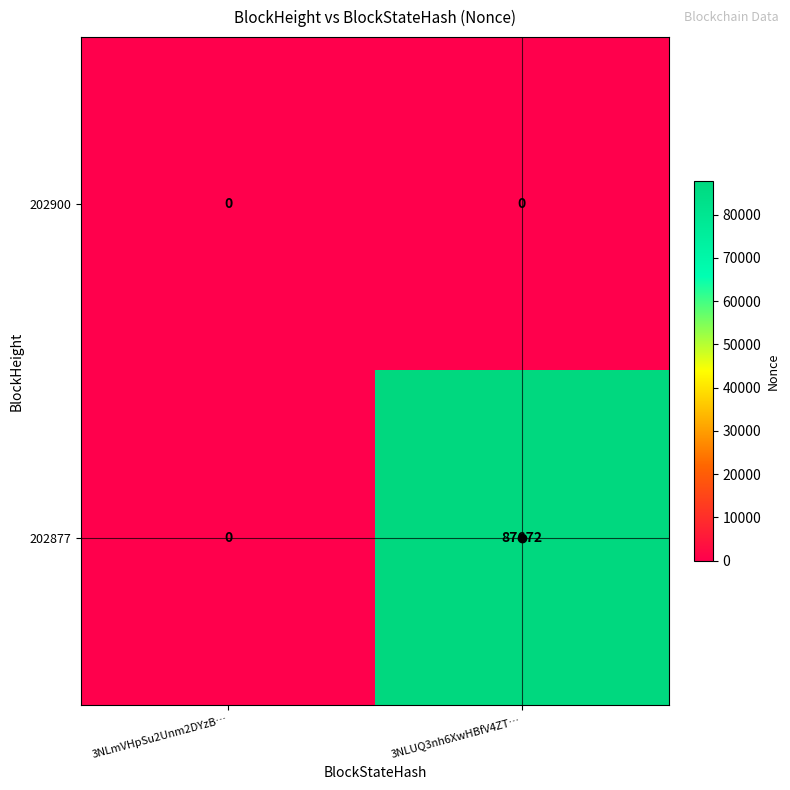

What is the highest value of the 202877 series?

87672